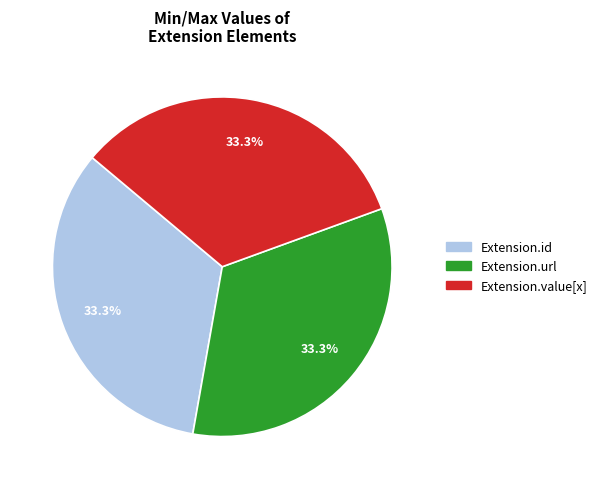

Is there a majority slice in this chart?

No